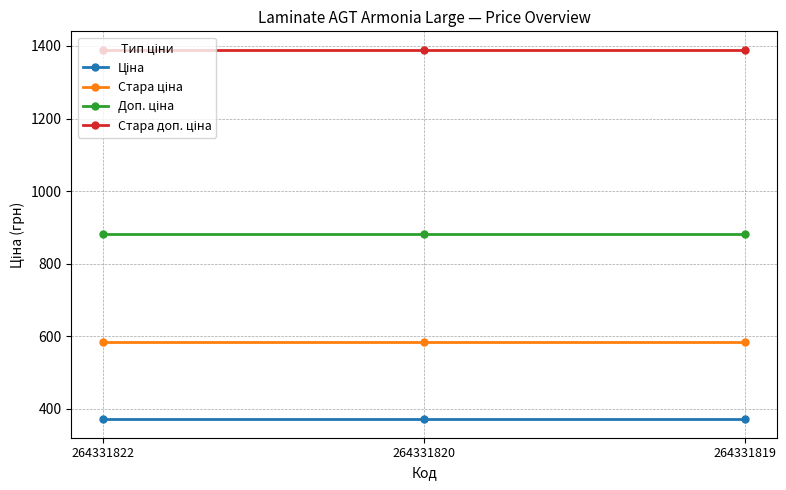

What is the greatest value displayed?

1389.5